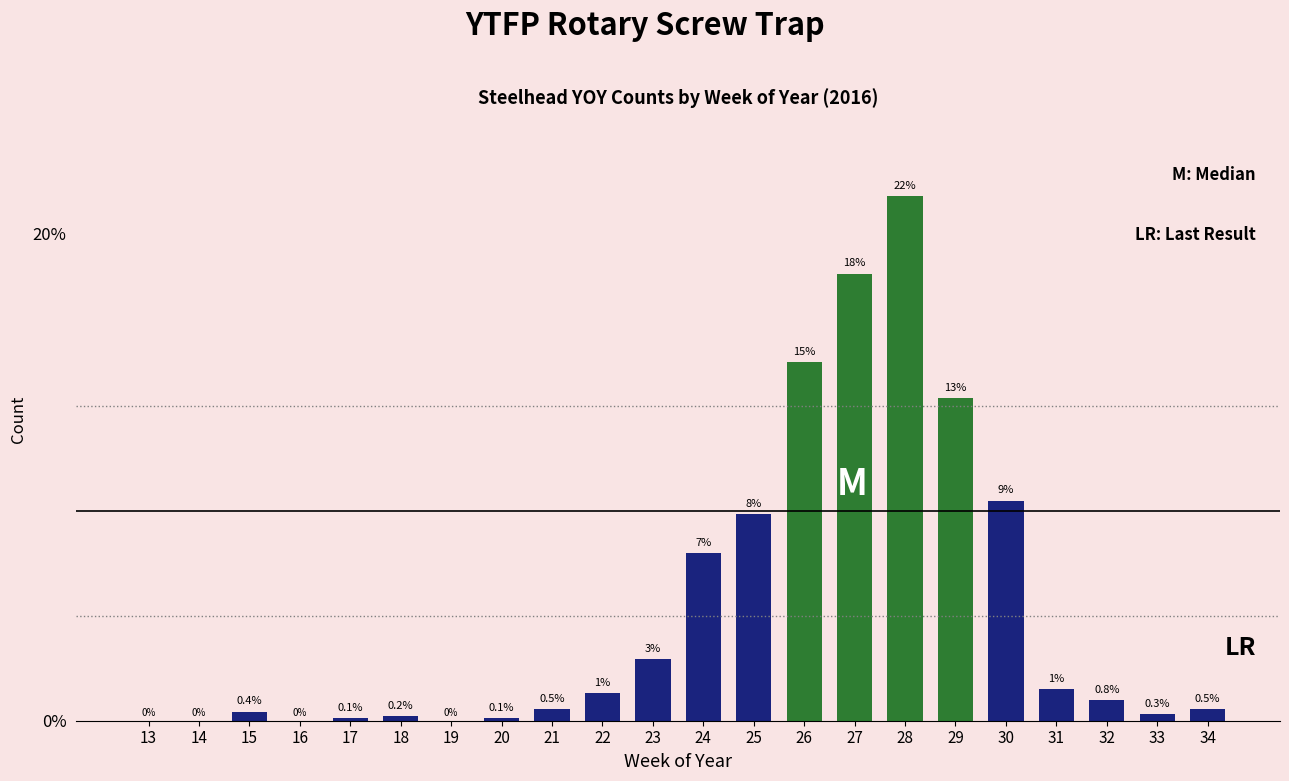

Which label corresponds to the largest value in the chart?

28